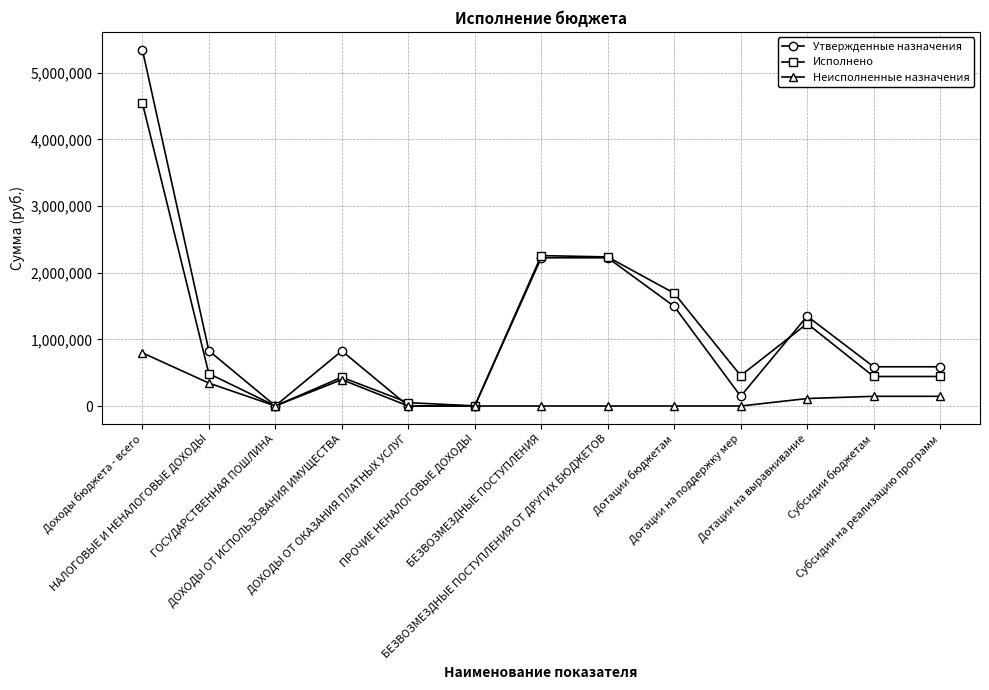

Which series has the largest range (max minus min)?

Утвержденные назначения